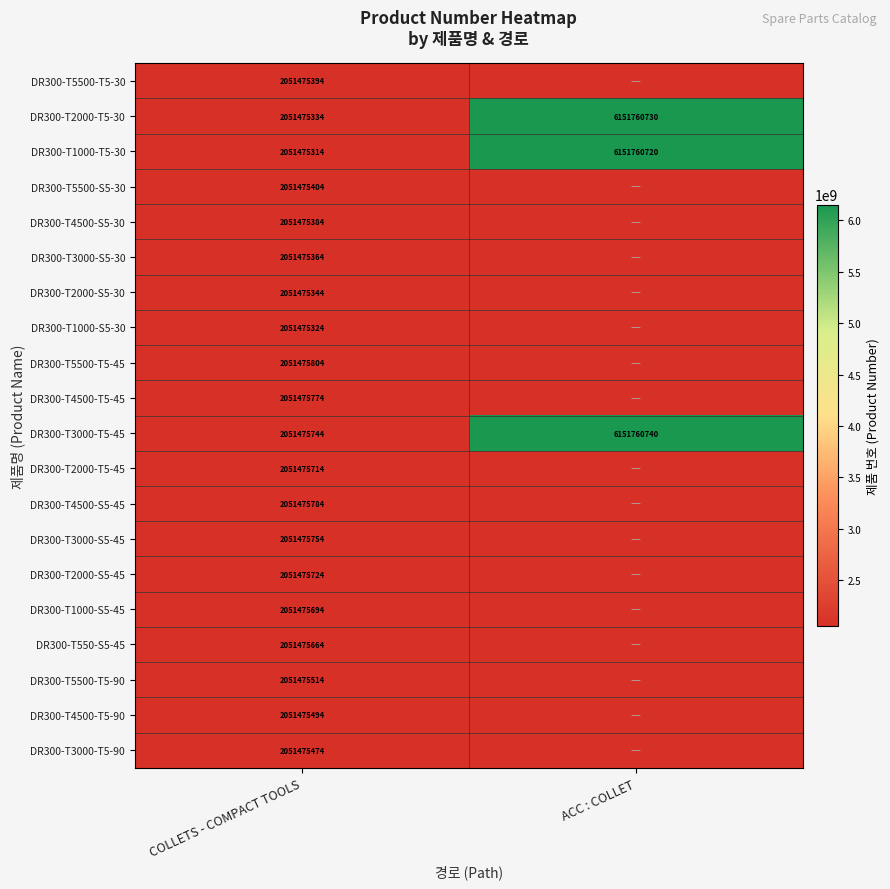

What is the difference between the DR300-T1000-T5-30 values at ACC : COLLET and COLLETS - COMPACT TOOLS?

4100285406